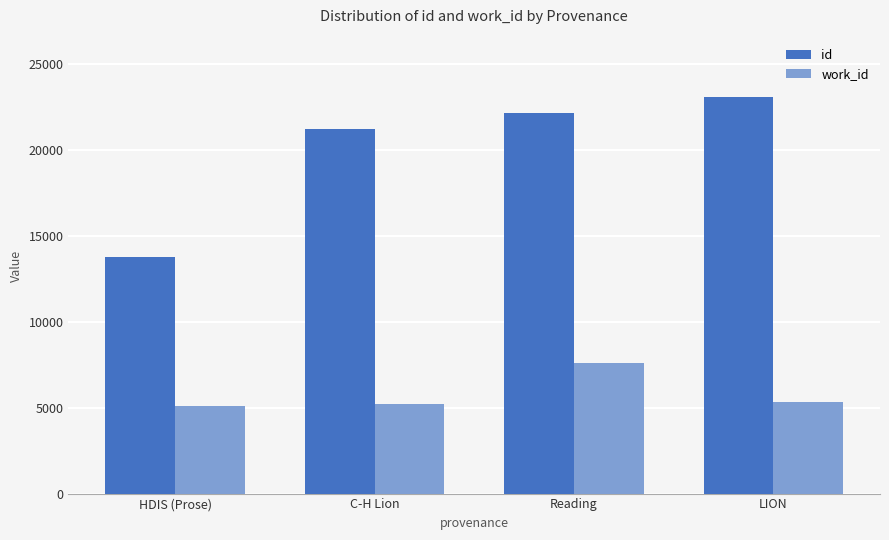

Where is id nearest to the value 18396?

C-H Lion